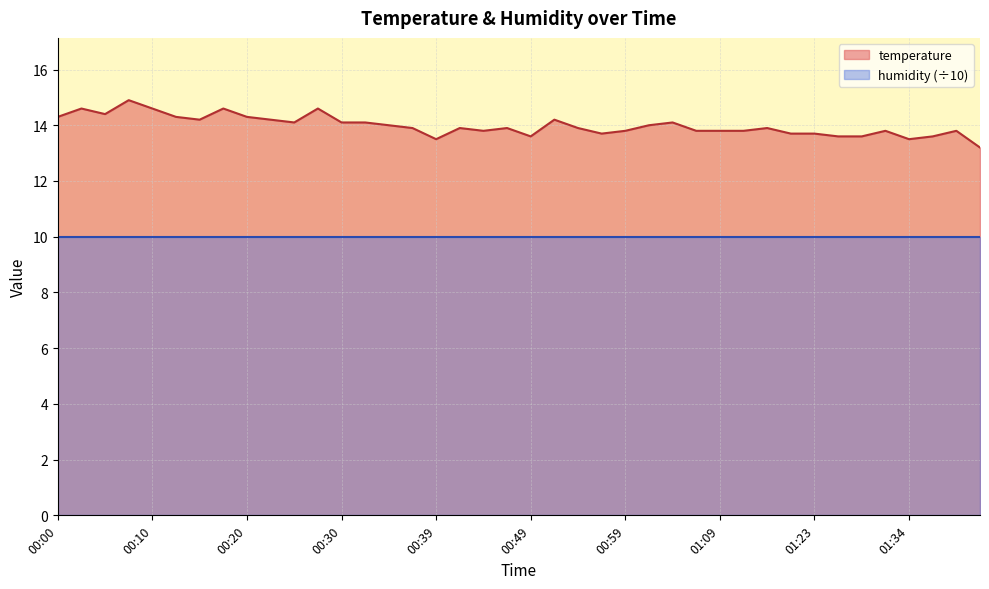

List the labels in order of value, smallest first.

01:42, 00:39, 01:34, 00:49, 01:26, 01:28, 01:36, 00:57, 01:17, 01:23, 00:44, 00:59, 01:07, 01:09, 01:12, 01:31, 01:39, 00:37, 00:42, 00:47, 00:54, 01:14, 00:35, 01:02, 00:25, 00:30, 00:32, 01:04, 00:15, 00:22, 00:52, 00:00, 00:13, 00:20, 00:05, 00:03, 00:10, 00:17, 00:27, 00:08